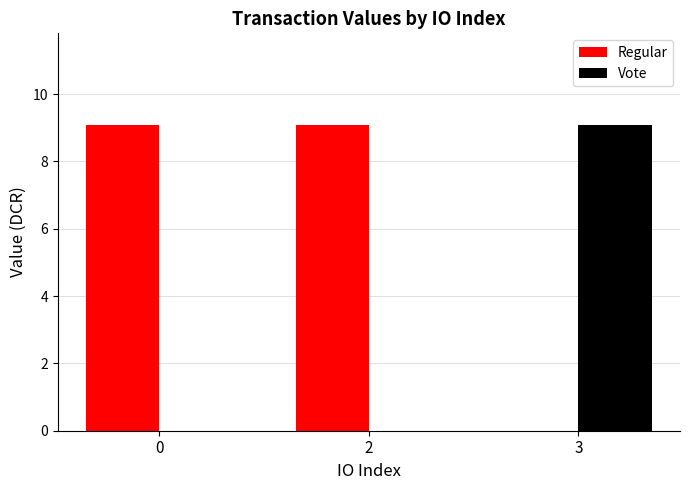

What are all the series names shown in the legend?

Regular, Vote